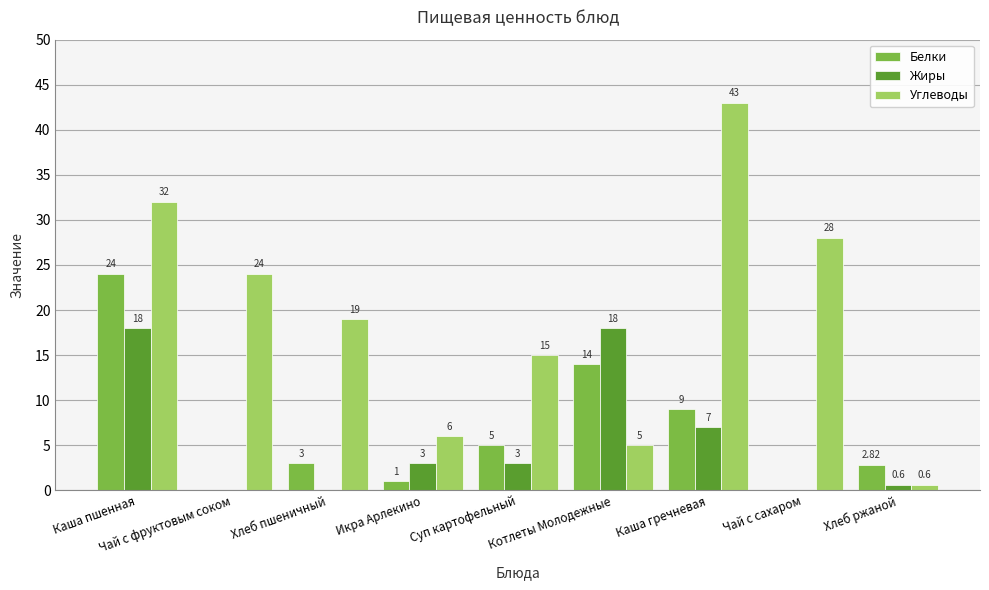

What is the sum of the Белки values at Чай с фруктовым соком and Хлеб пшеничный?

3.0